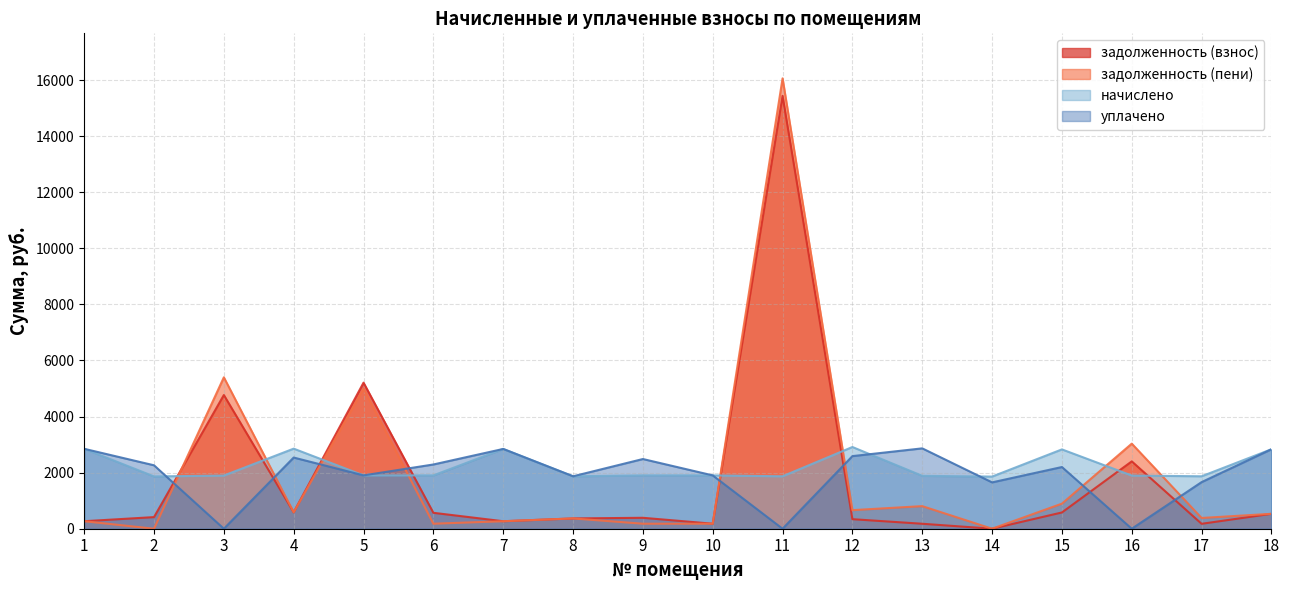

What is the total value across all series at 10?

4161.1